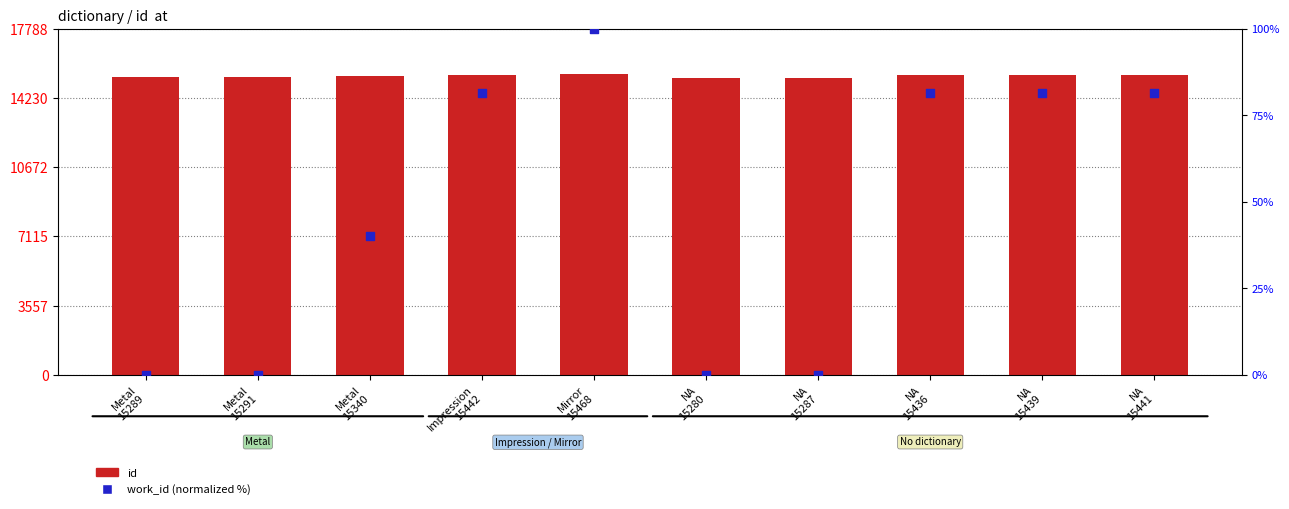

Which series has the largest total across all categories?

id